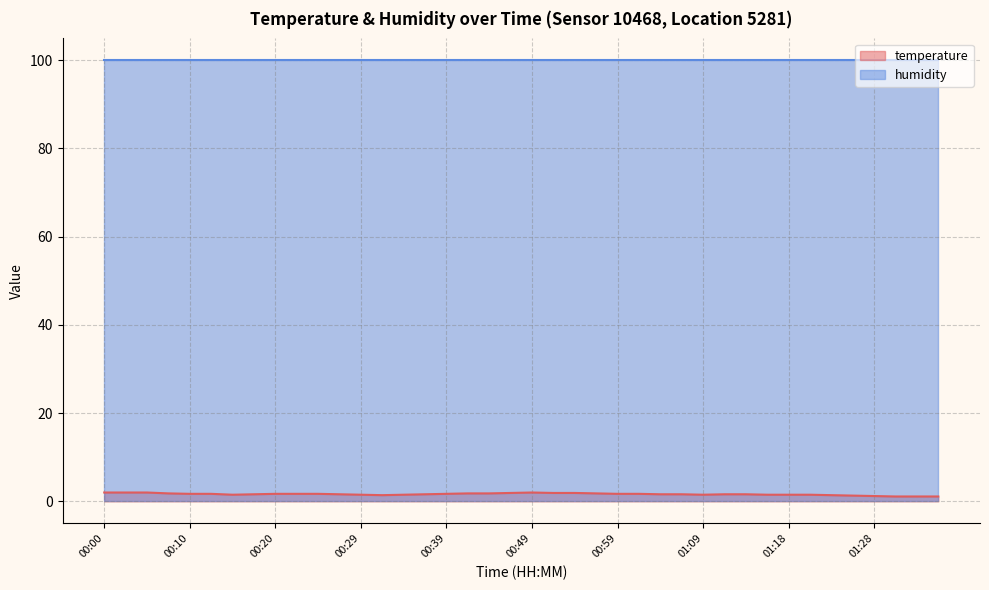

Rank the series by their average value, from highest to lowest.

humidity, temperature